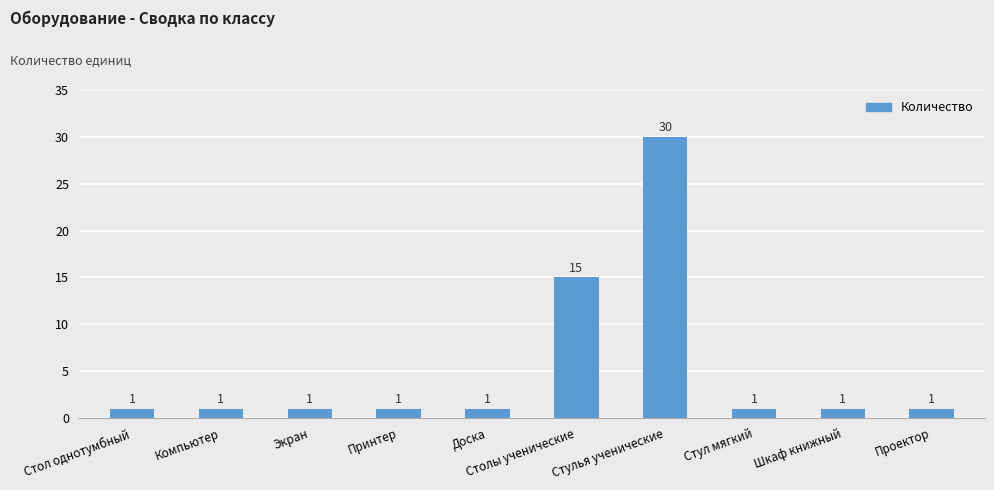

Approximately how many times larger is the value at Шкаф книжный compared to Доска?

1.0